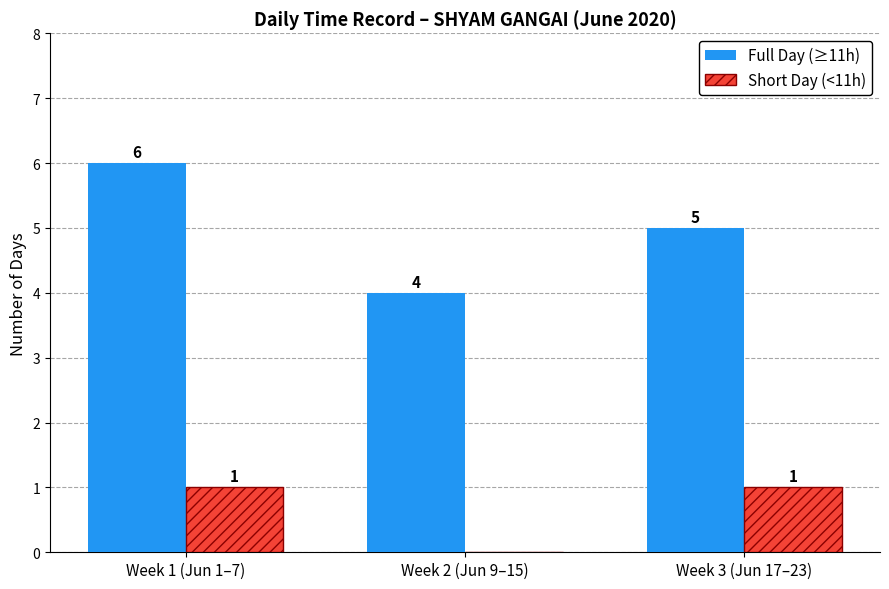

How many data points does each series have?

3